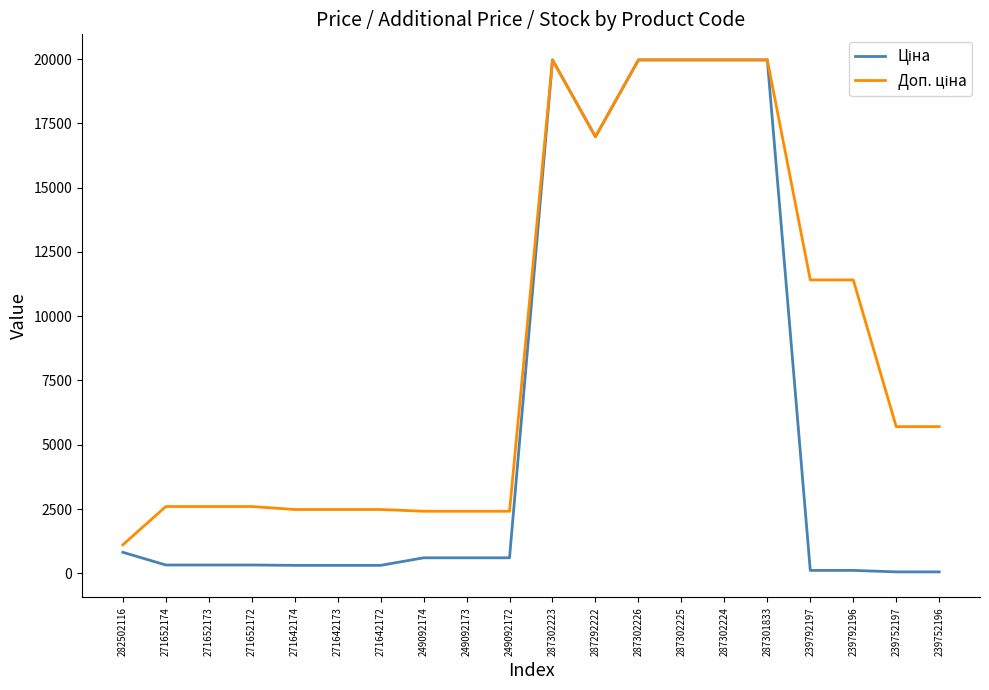

What is the greatest value displayed?

19964.2